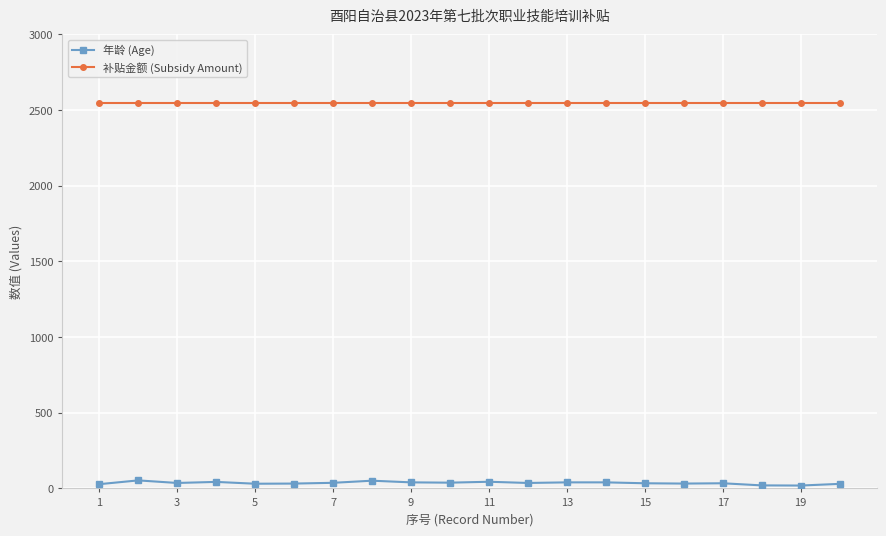

Is this an area chart (filled region under the line)?

No